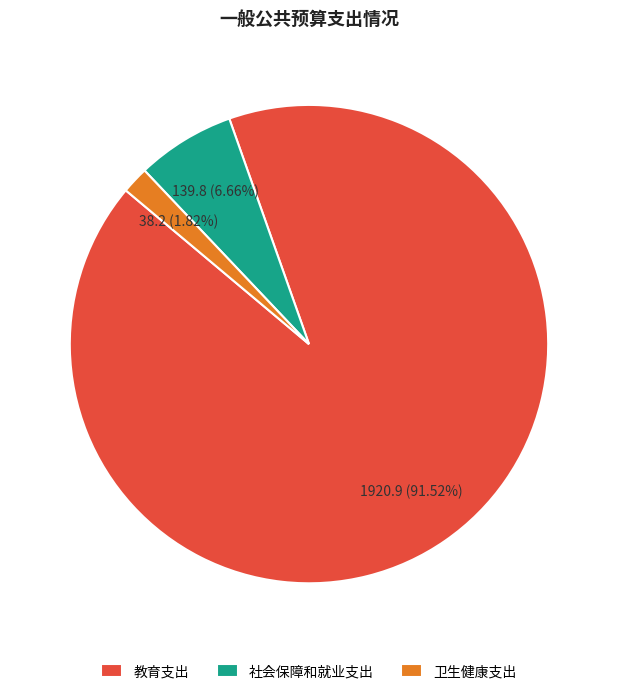

Which category has the biggest portion of the pie?

教育支出